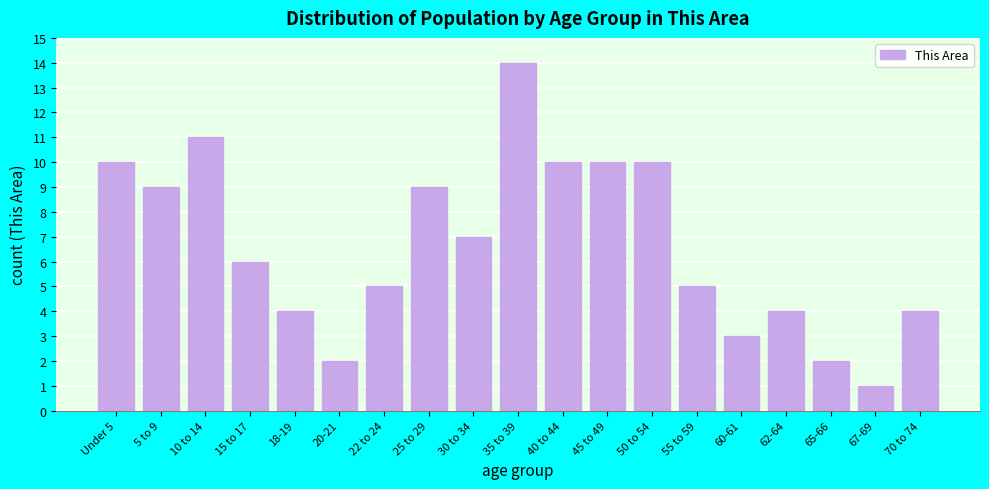

Reading right to left, what are all the values shown in this chart?

70 to 74=4	67-69=1	65-66=2	62-64=4	60-61=3	55 to 59=5	50 to 54=10	45 to 49=10	40 to 44=10	35 to 39=14	30 to 34=7	25 to 29=9	22 to 24=5	20-21=2	18-19=4	15 to 17=6	10 to 14=11	5 to 9=9	Under 5=10